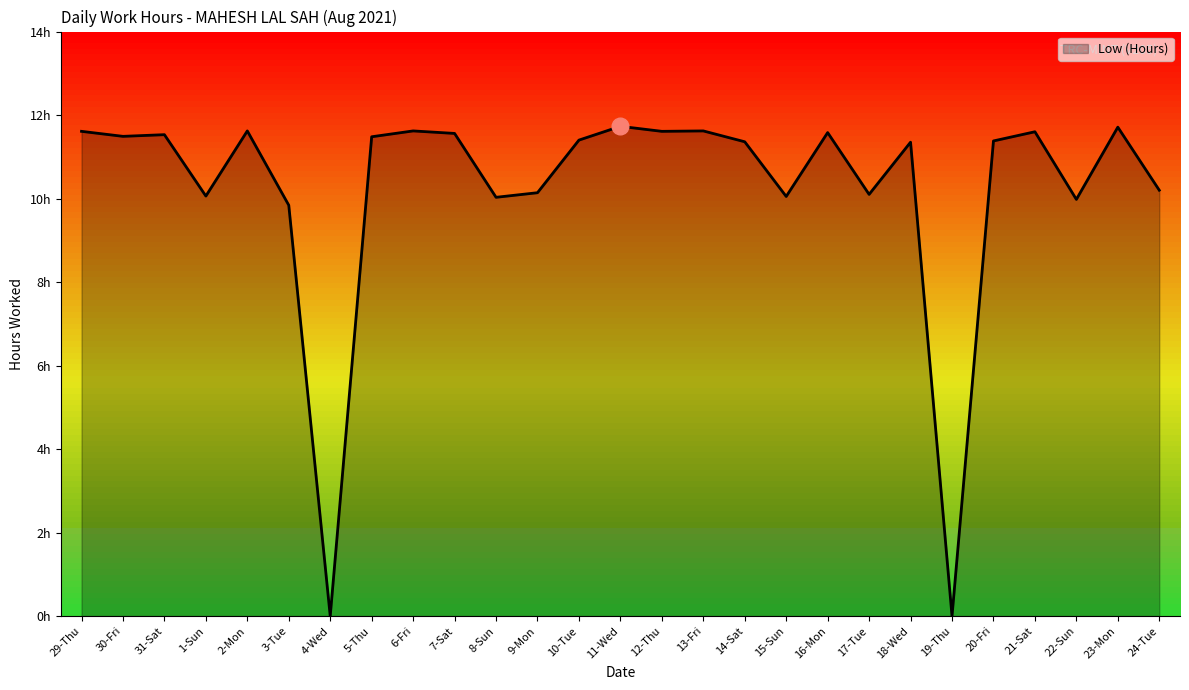

Does the chart have visible grid lines?

No